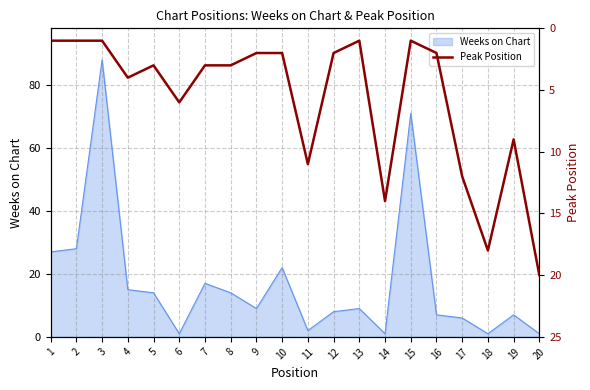

The value at 1 is 1. True or false?

False